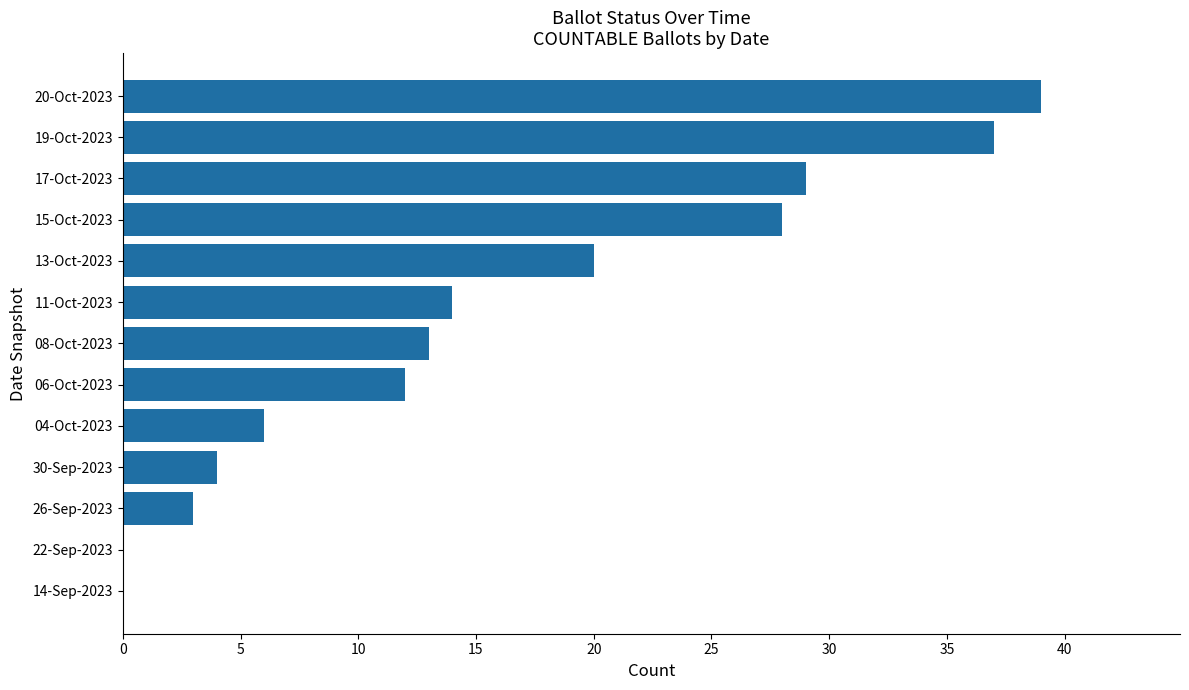

What is the sum of all values?

205